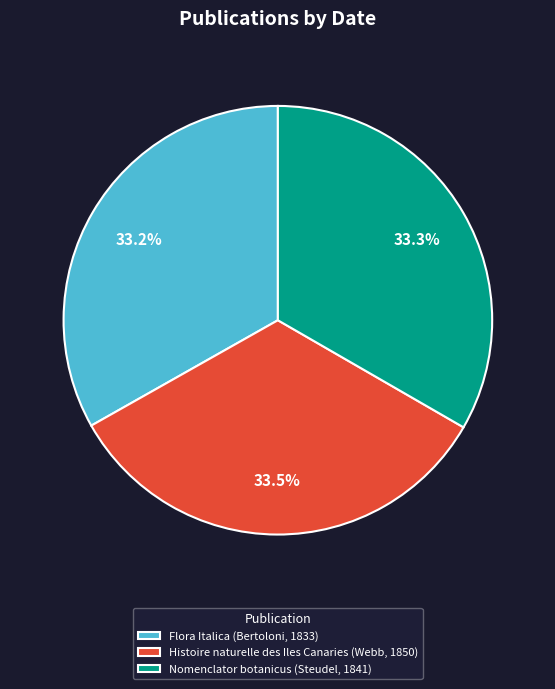

To the nearest percent, what portion does Nomenclator botanicus (Steudel, 1841) represent?

33%